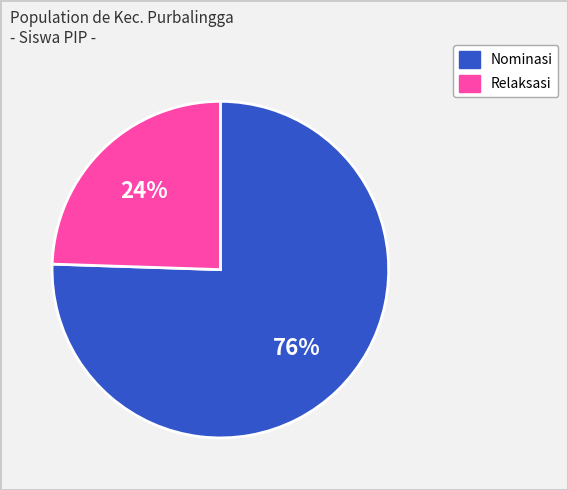

To the nearest percent, what is the average slice percentage?

50%